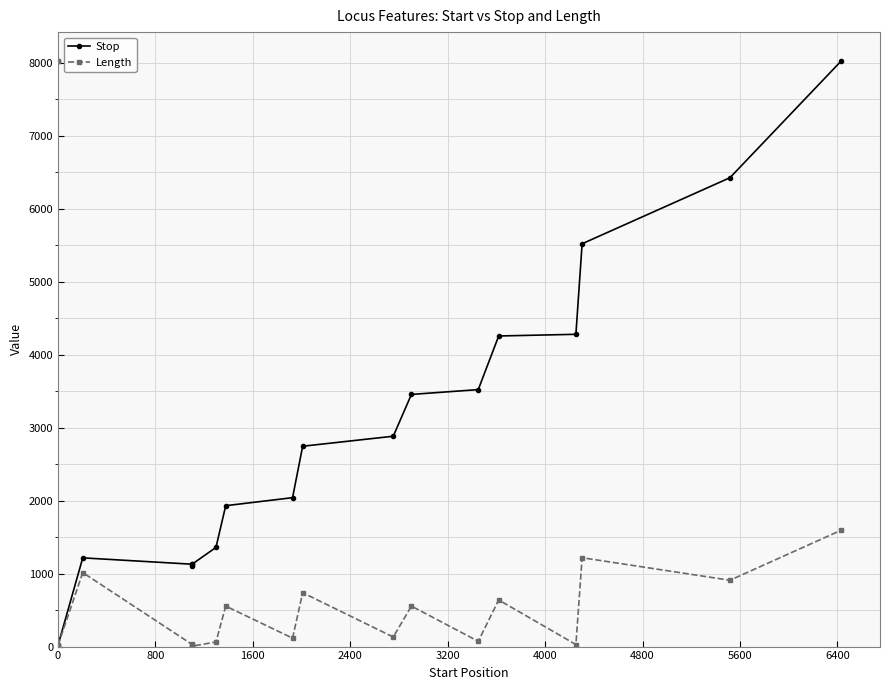

Reading left to right, extract all data points from this chart.

Stop: 8021	25	1216	1129	1106	1129	1359	1931	2041	2746	2883	3456	3522	4257	4280	5521	6426	8021
Length: 8021	25	1014	29	6	6	63	555	116	738	131	555	72	639	28	1218	909	1593